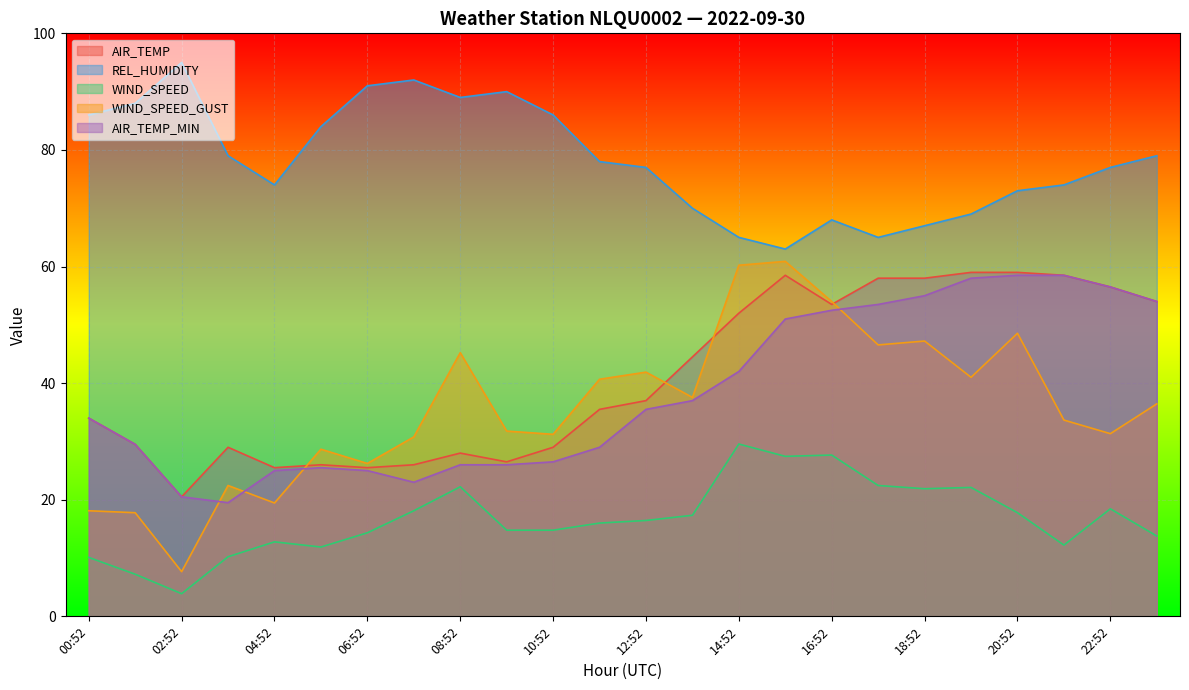

True or false: WIND_SPEED and AIR_TEMP_MIN intersect in this chart.

False